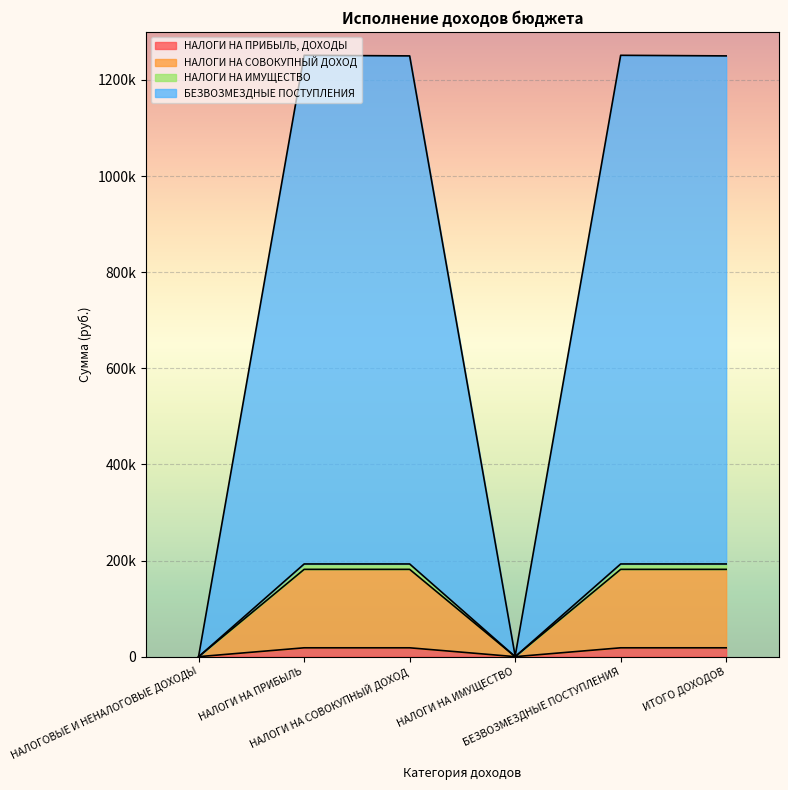

How many distinct data groups are displayed?

4